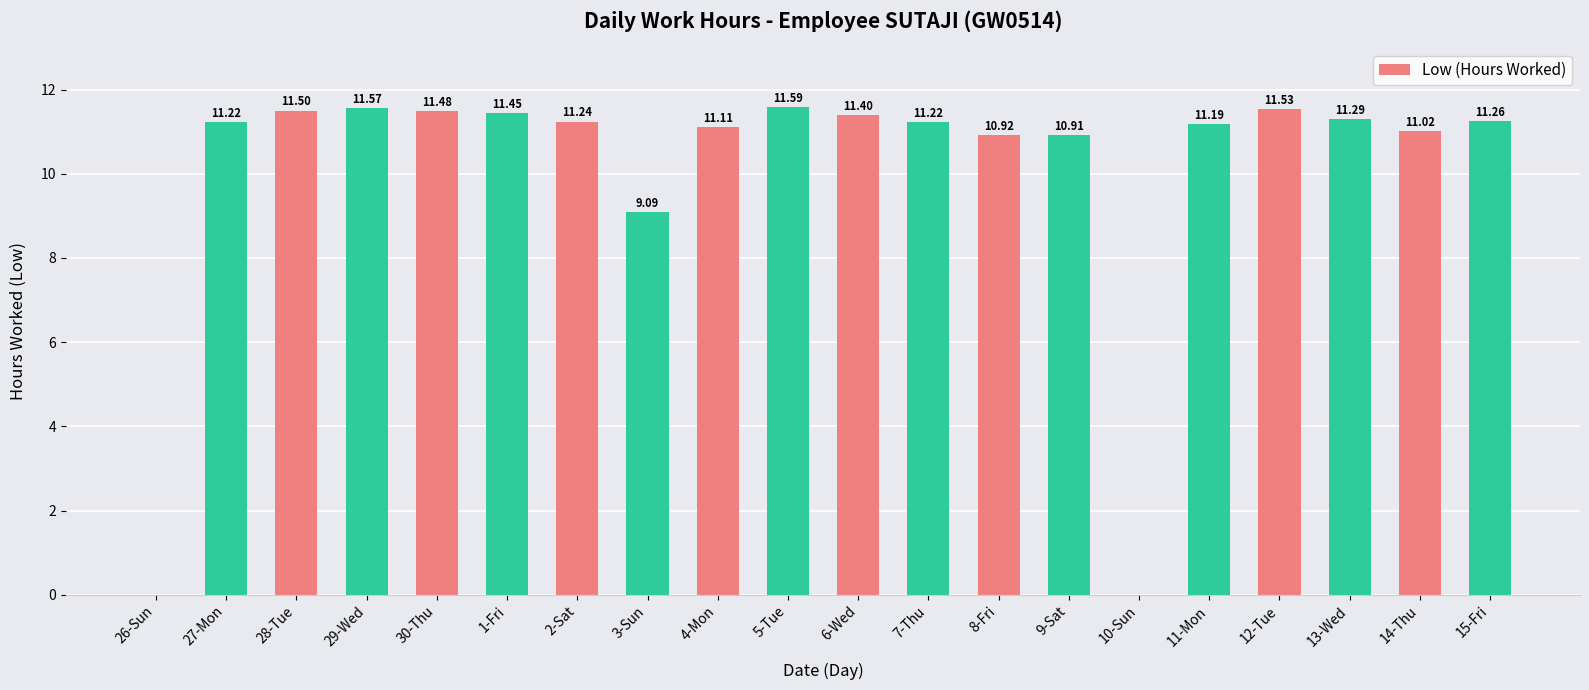

What is the sum of all values?

201.0